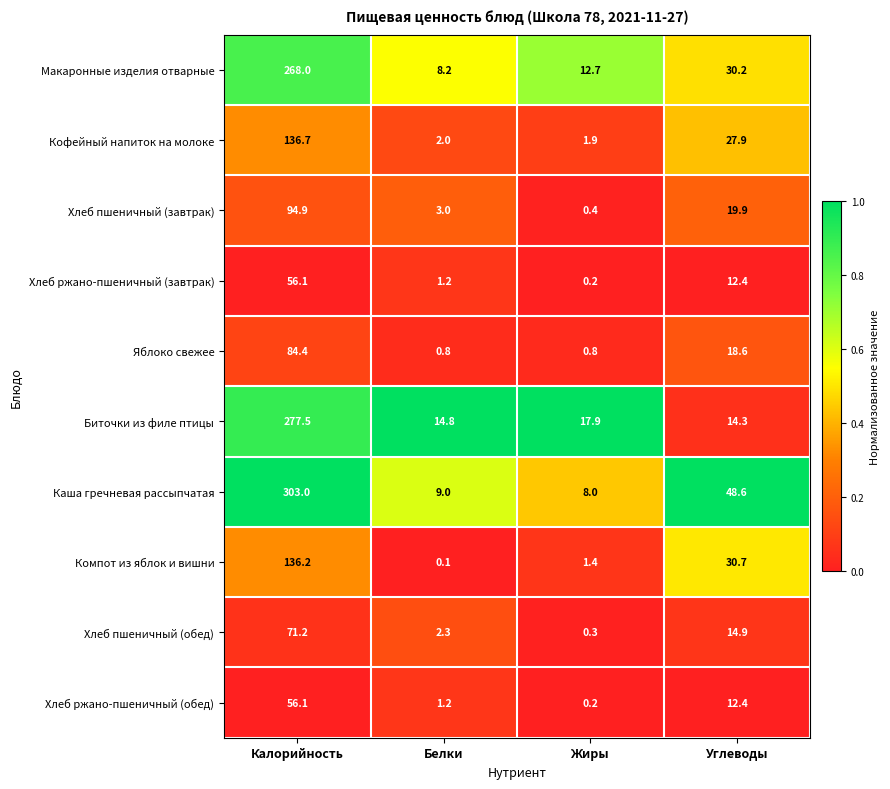

What is the maximum value shown in the chart?

303.0